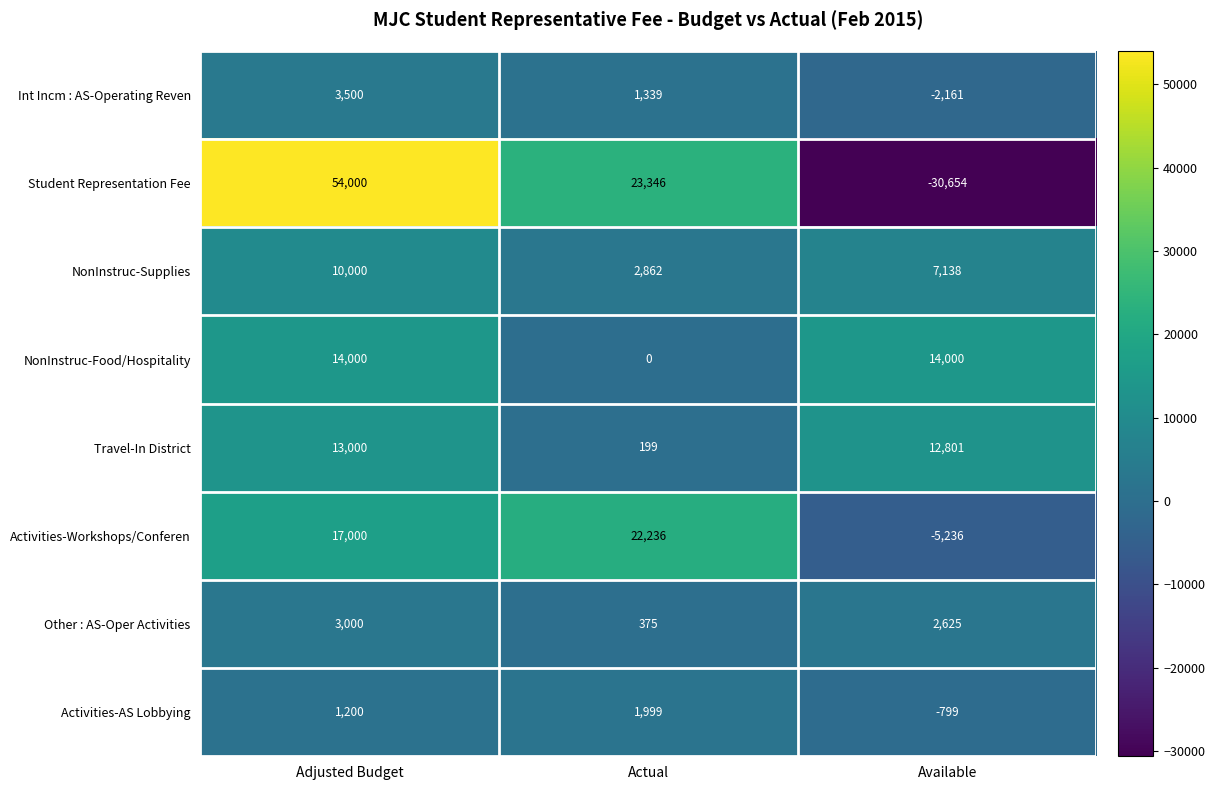

How many values in Student Representation Fee are below zero?

1